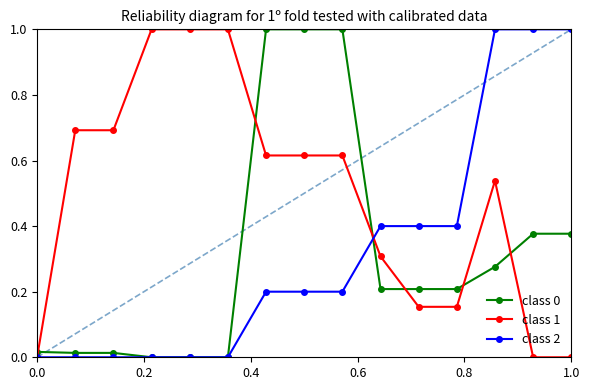

What is the maximum value for class 1?

1.0